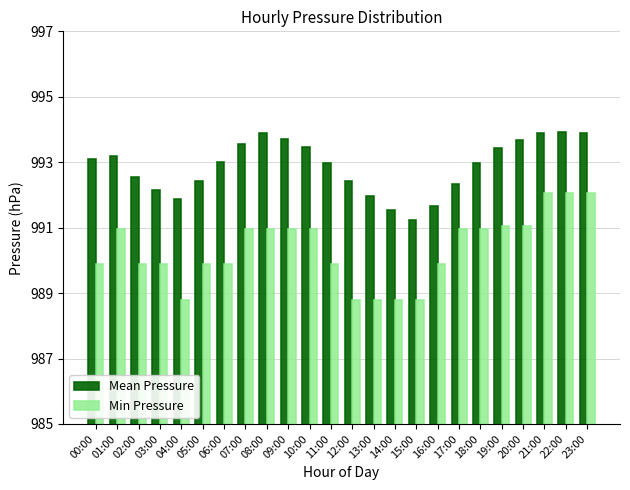

Rank the series by their maximum value, from highest to lowest.

Mean Pressure, Min Pressure